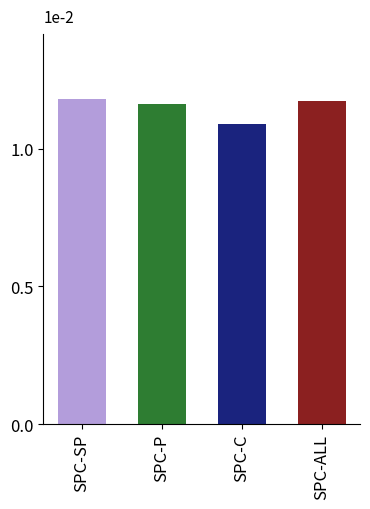

Does the chart contain any negative values?

No